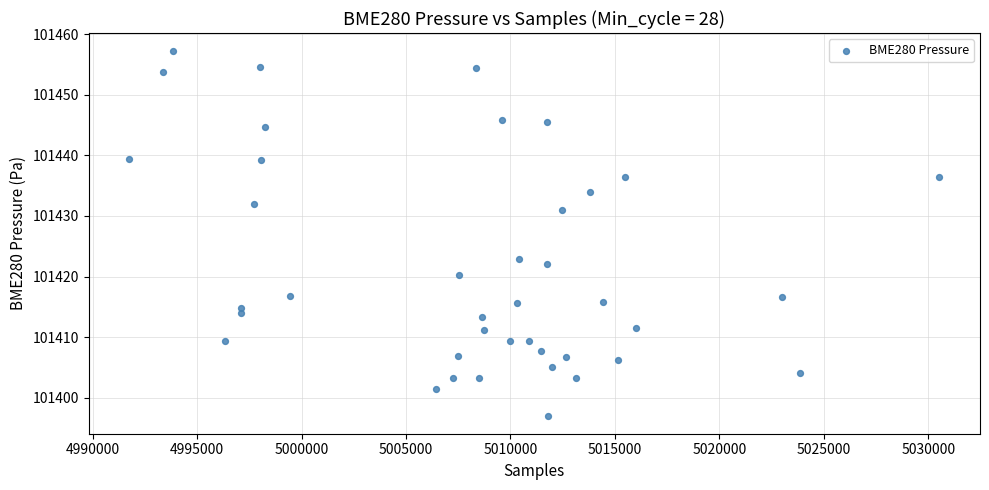

What is the range of Y values (max minus min)?

60.1